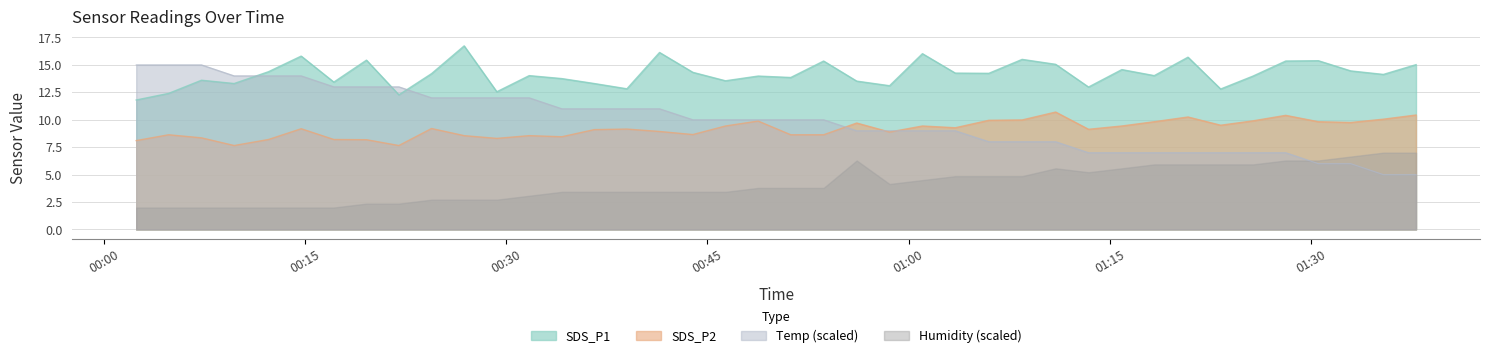

What is the highest value of the Humidity (scaled) series?

7.0